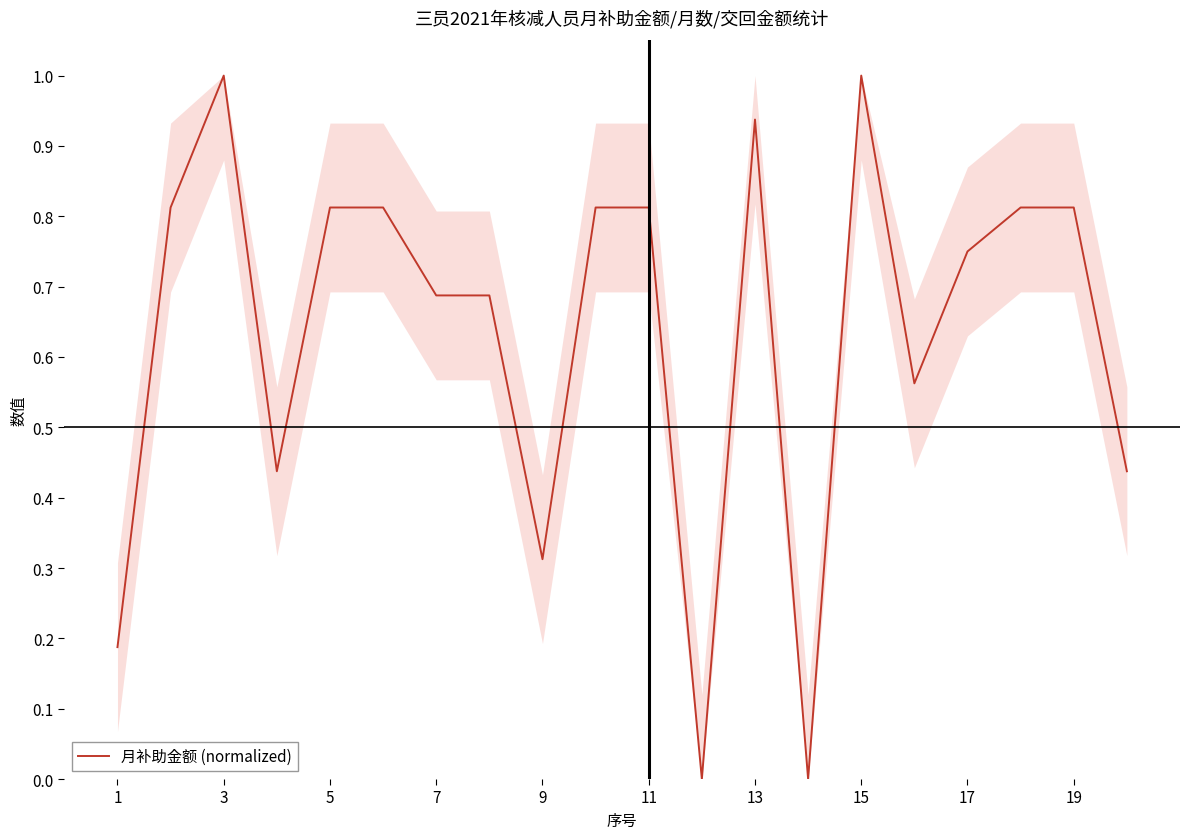

Is this an area chart (filled region under the line)?

No